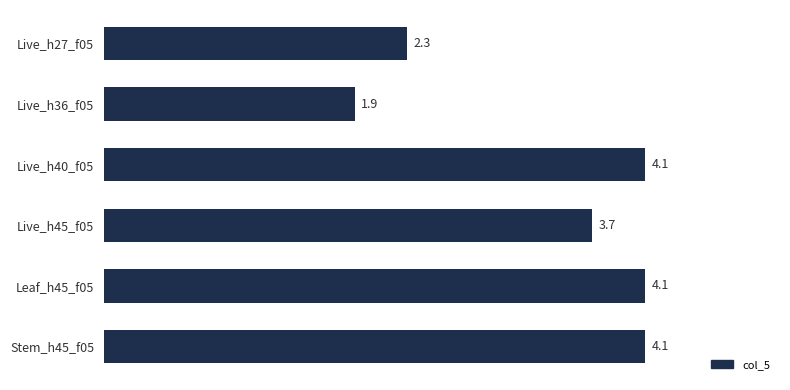

What is the average value?

3.4